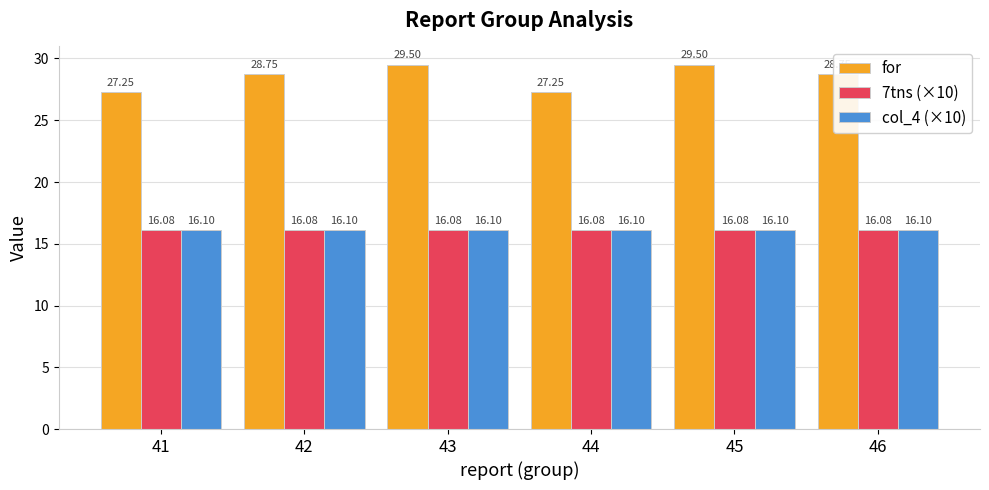

How many groups of bars are there?

6